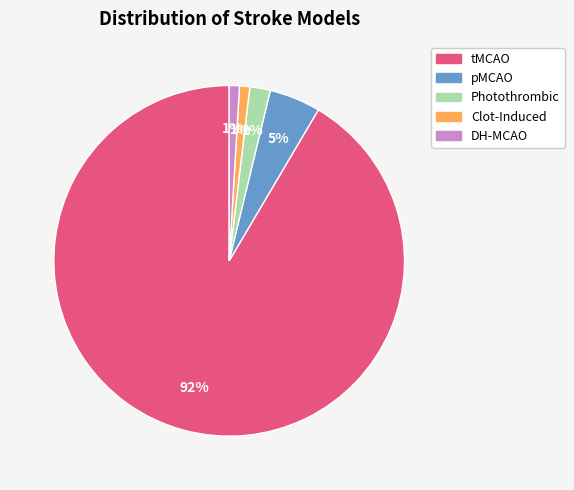

Do Clot-Induced and tMCAO together represent more than half of the pie?

Yes